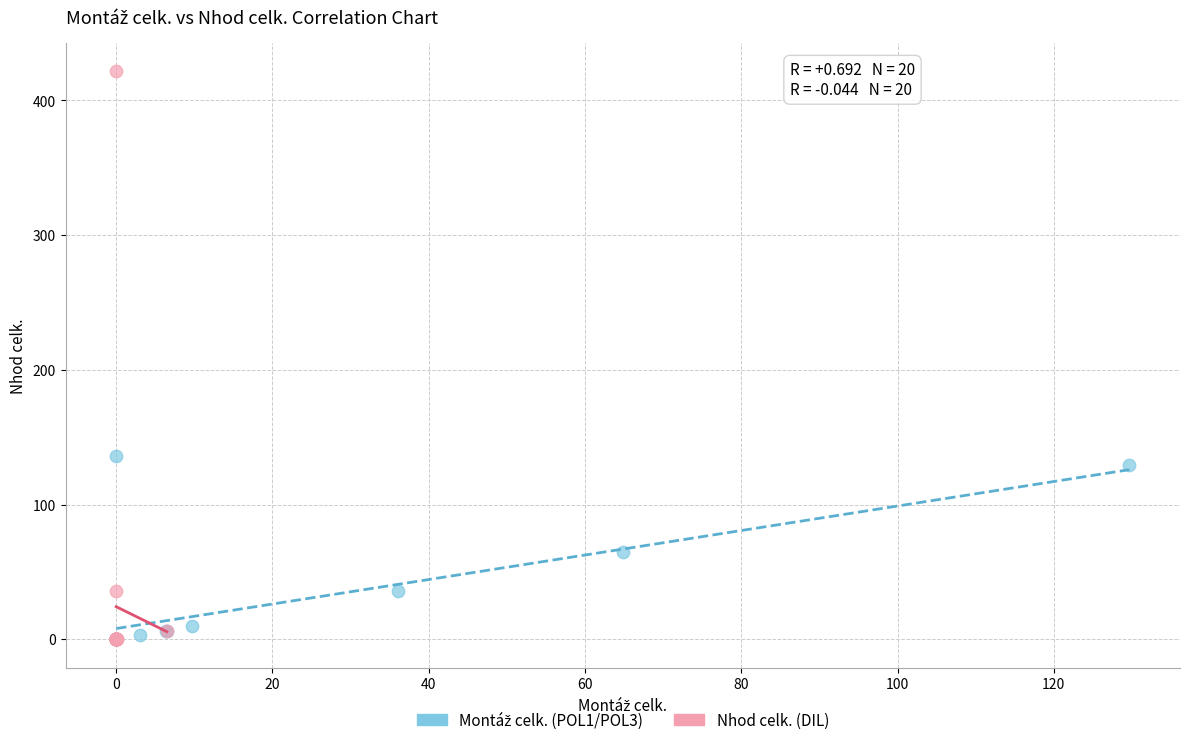

Which series has the widest spread of Y values?

Nhod celk. (DIL)